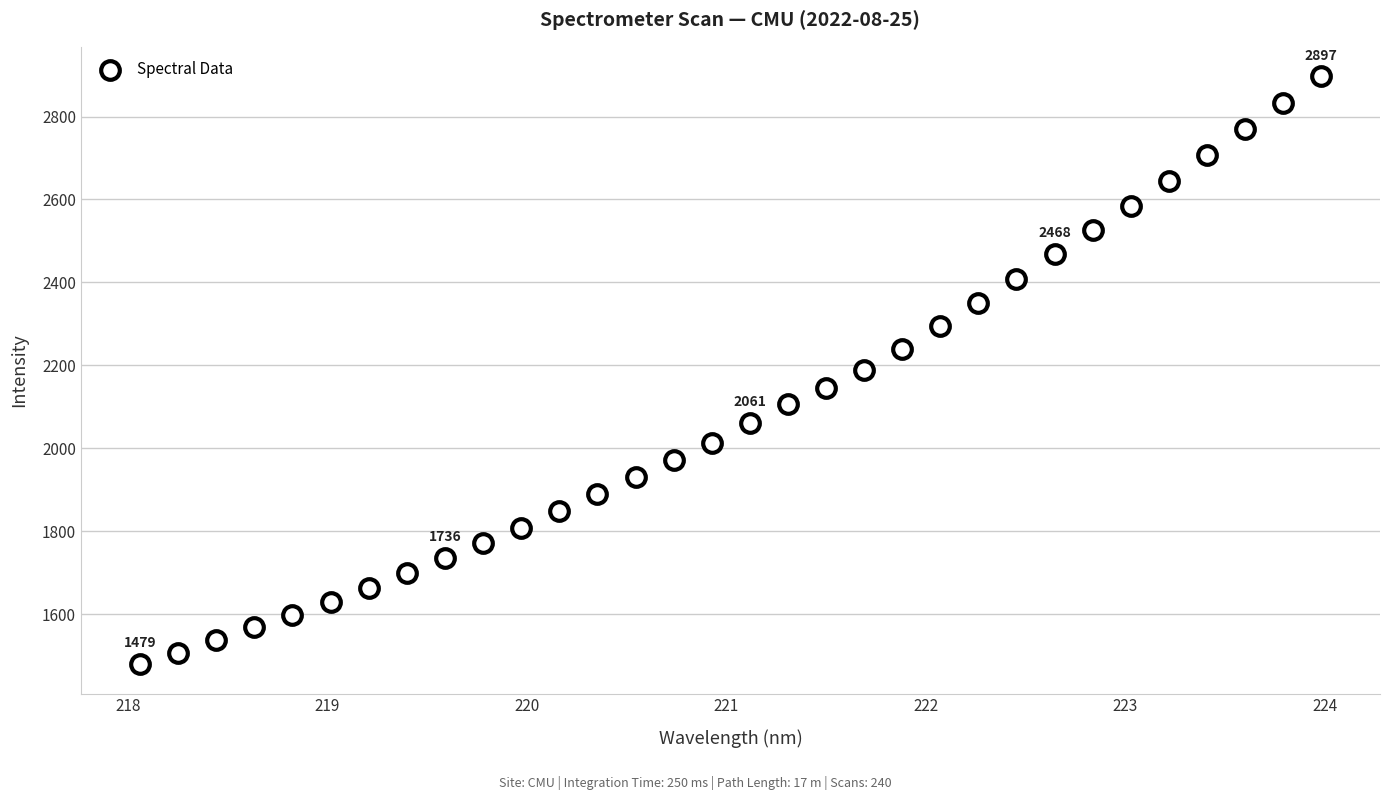

What is the range of Y values (max minus min)?

1417.9